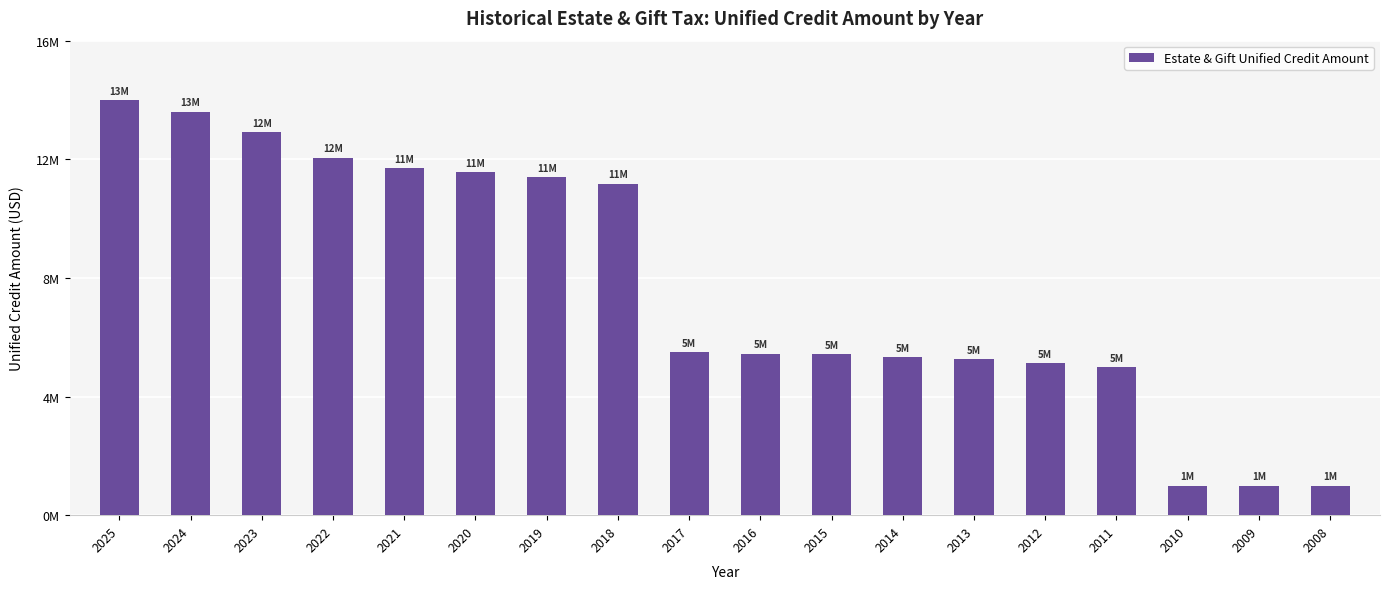

What is the minimum value shown in the chart?

1000000